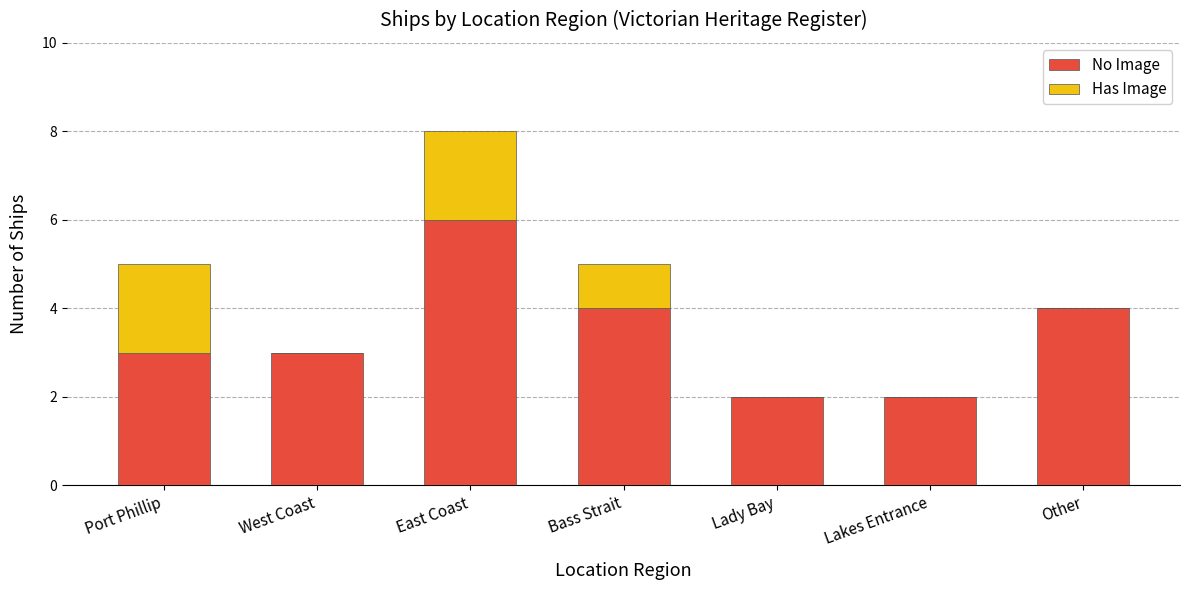

The No Image series shows 3 at Port Phillip. True or false?

True